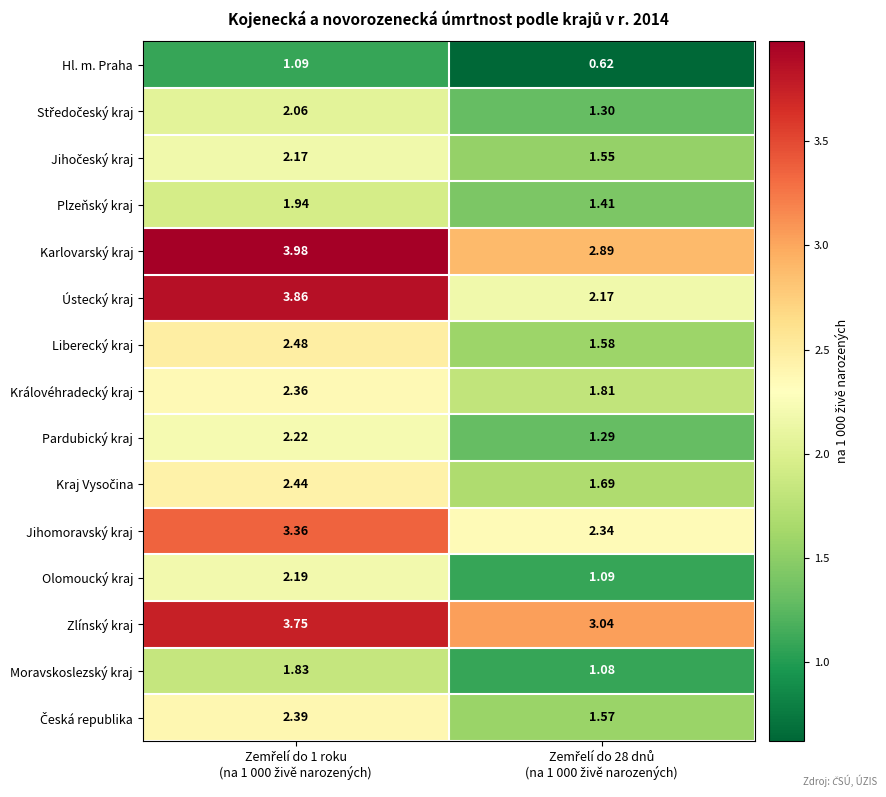

Count the number of categories in the chart.

2